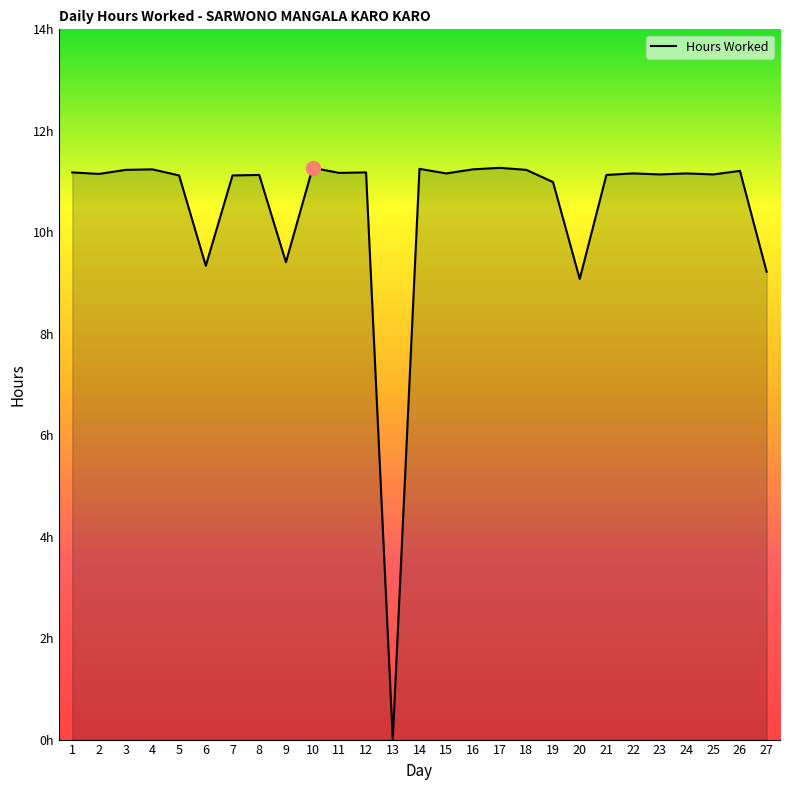

Rank the categories by value from lowest to highest.

13, 20, 27, 6, 9, 19, 5, 7, 8, 21, 23, 25, 2, 15, 22, 24, 11, 1, 12, 26, 3, 18, 4, 16, 14, 10, 17